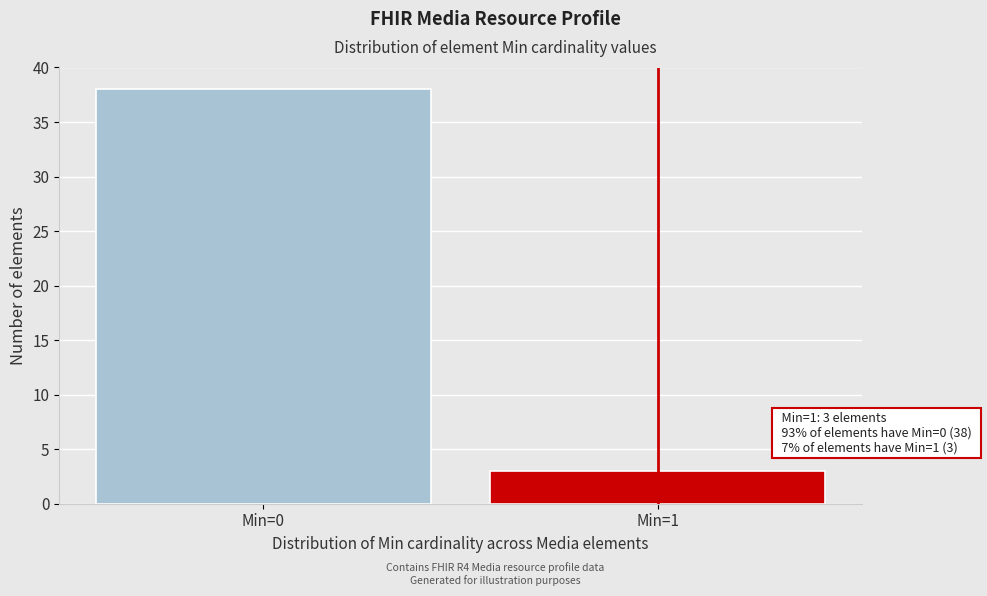

Reading left to right, list all the values displayed in this chart.

Min=0=38	Min=1=3